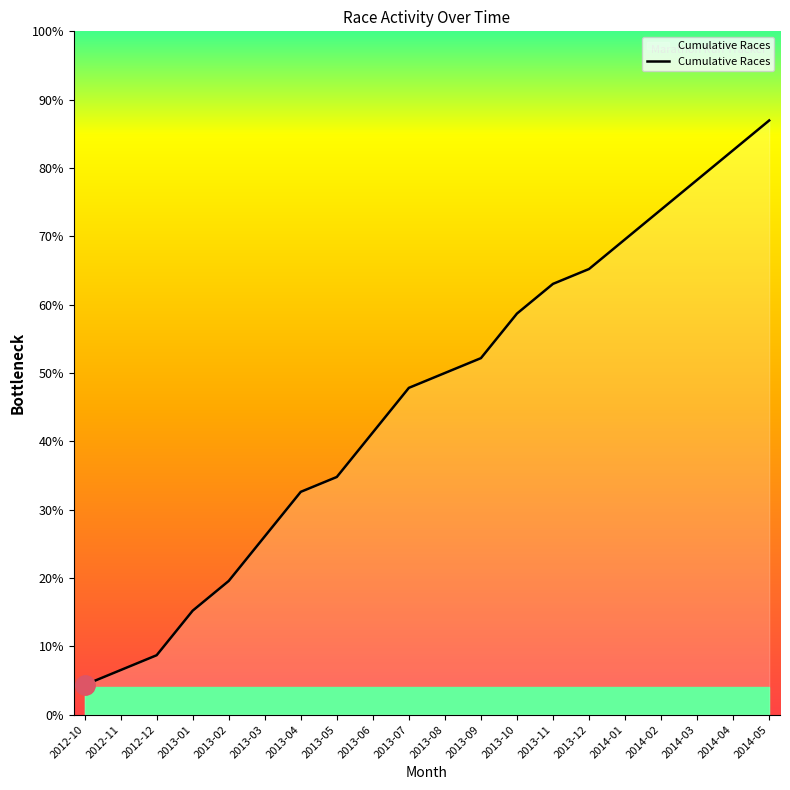

What is the label of the 11th point from the left?

2013-08